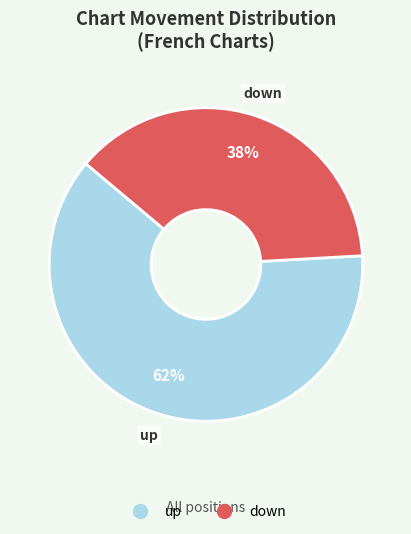

To the nearest percent, what portion does down represent?

38%